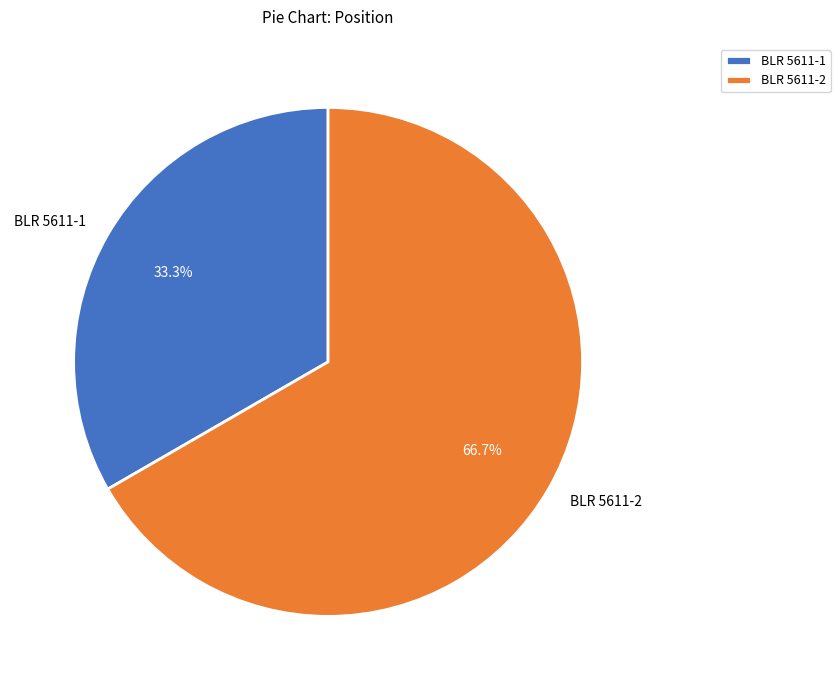

To the nearest percent, what percentage of the pie is BLR 5611-2?

67%